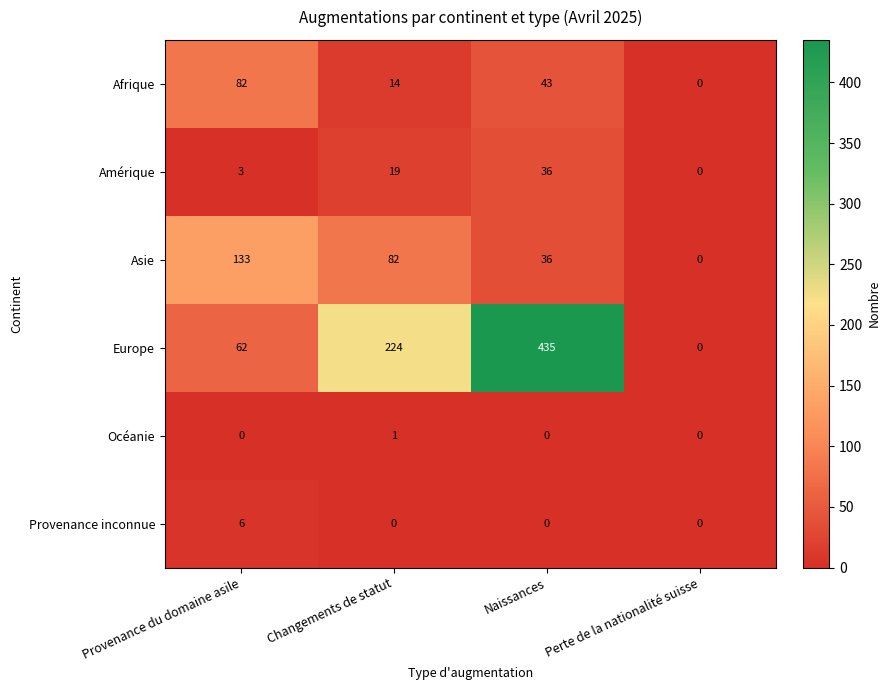

What is the sum of all Europe values?

721